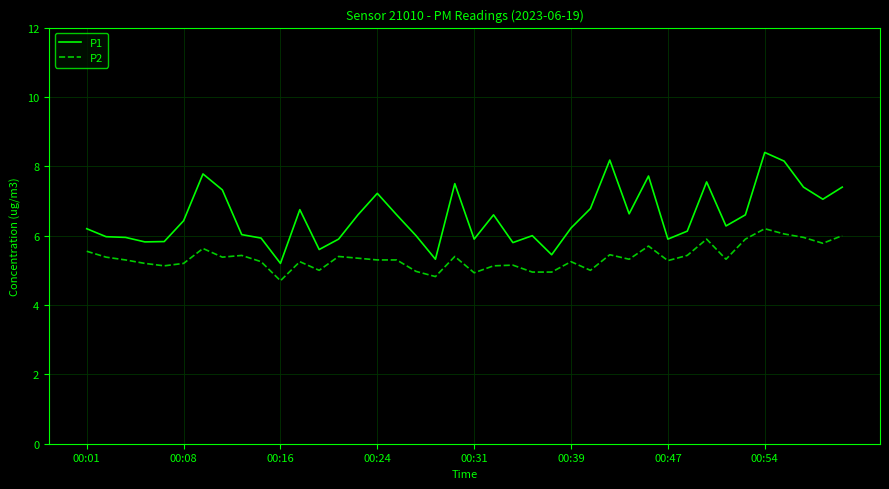

True or false: P1 and P2 cross at least once.

False